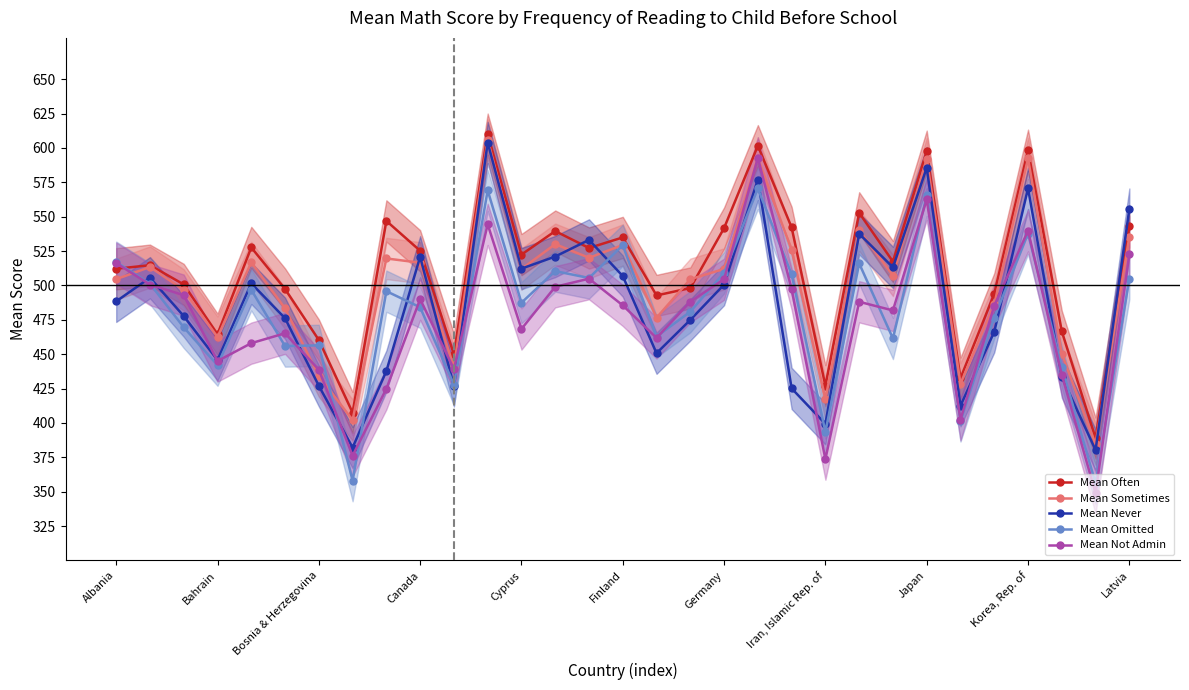

The value of Mean Often at Albania is 512.1. True or false?

True